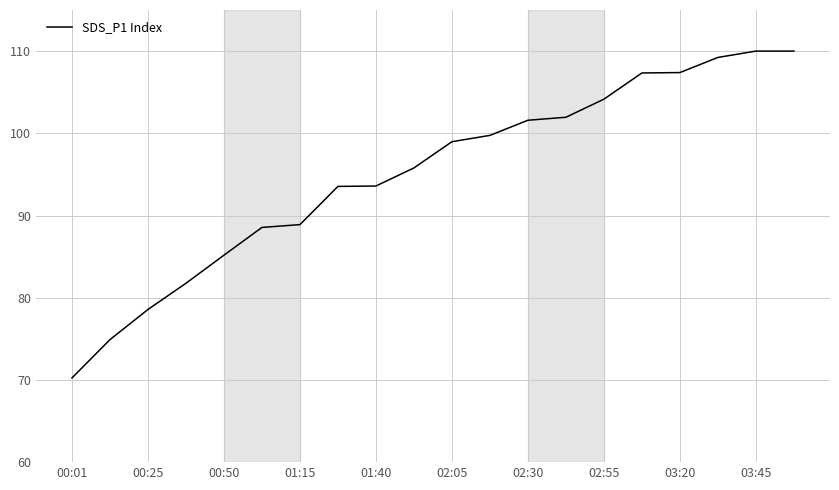

What is the smallest value displayed?

70.2